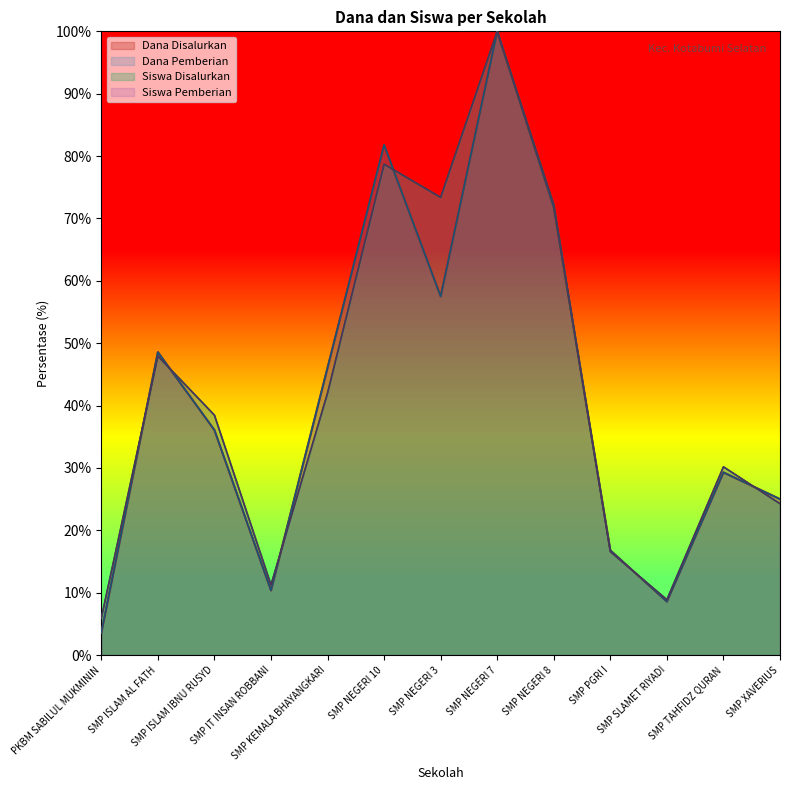

At how many categories does at least one series exceed 64?

4